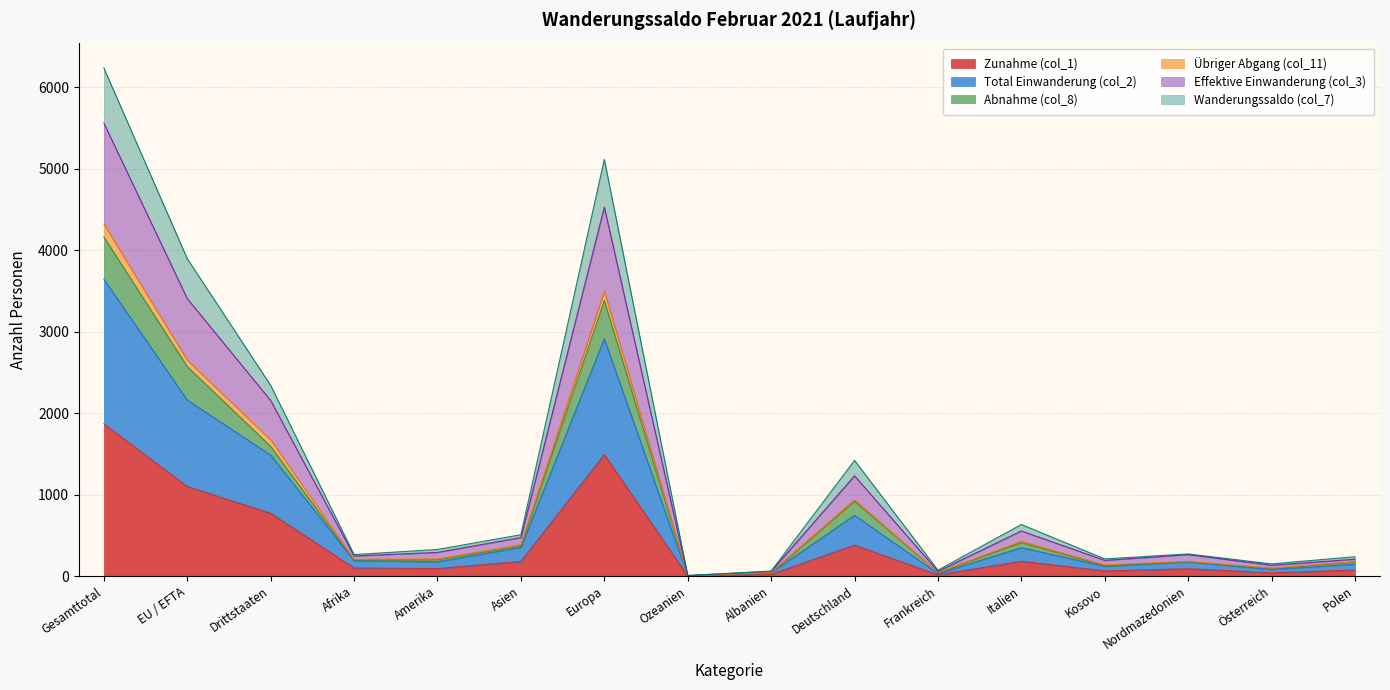

True or false: Total Einwanderung (col_2) has more than 2 points higher than both neighbors.

True